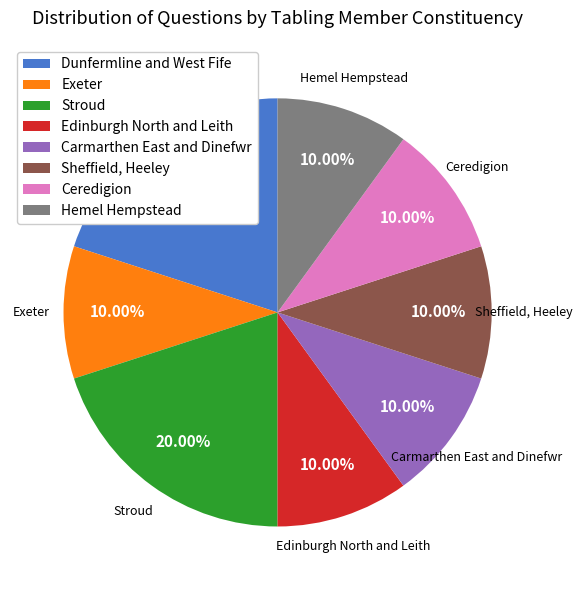

Do Edinburgh North and Leith and Exeter together represent more than half of the pie?

No